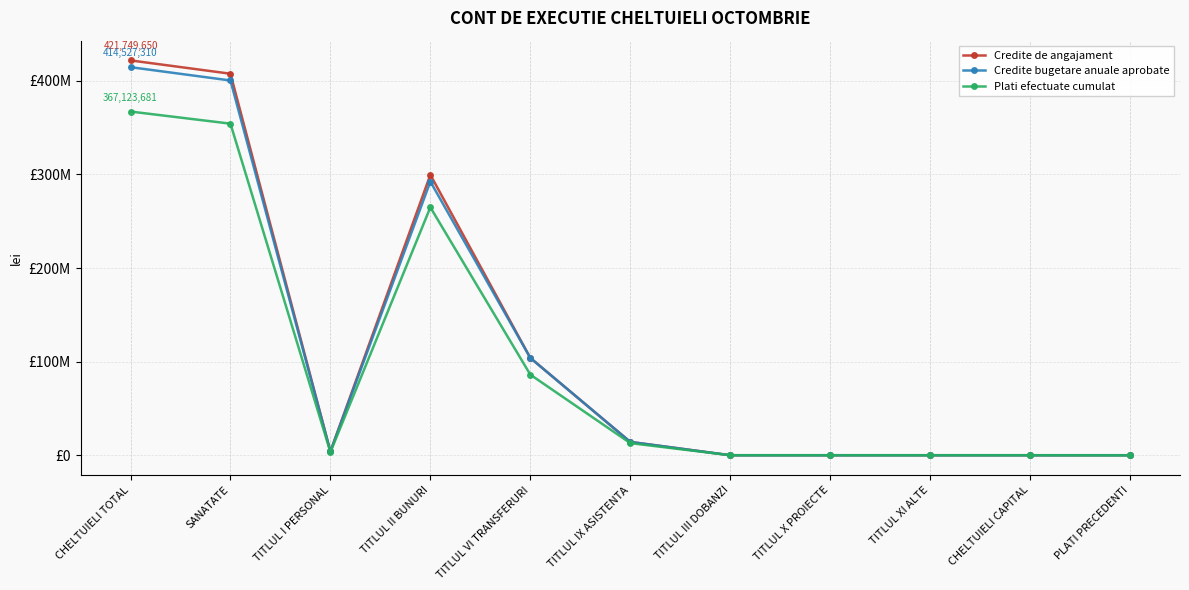

What position from the right is CHELTUIELI TOTAL?

11